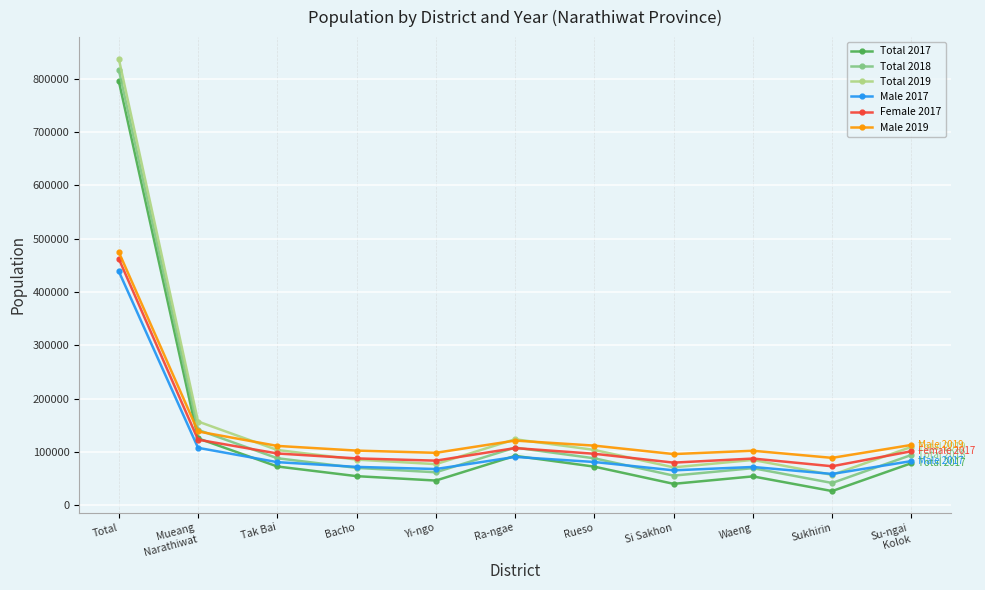

True or false: Female 2017 has more than 1 points higher than both neighbors.

True